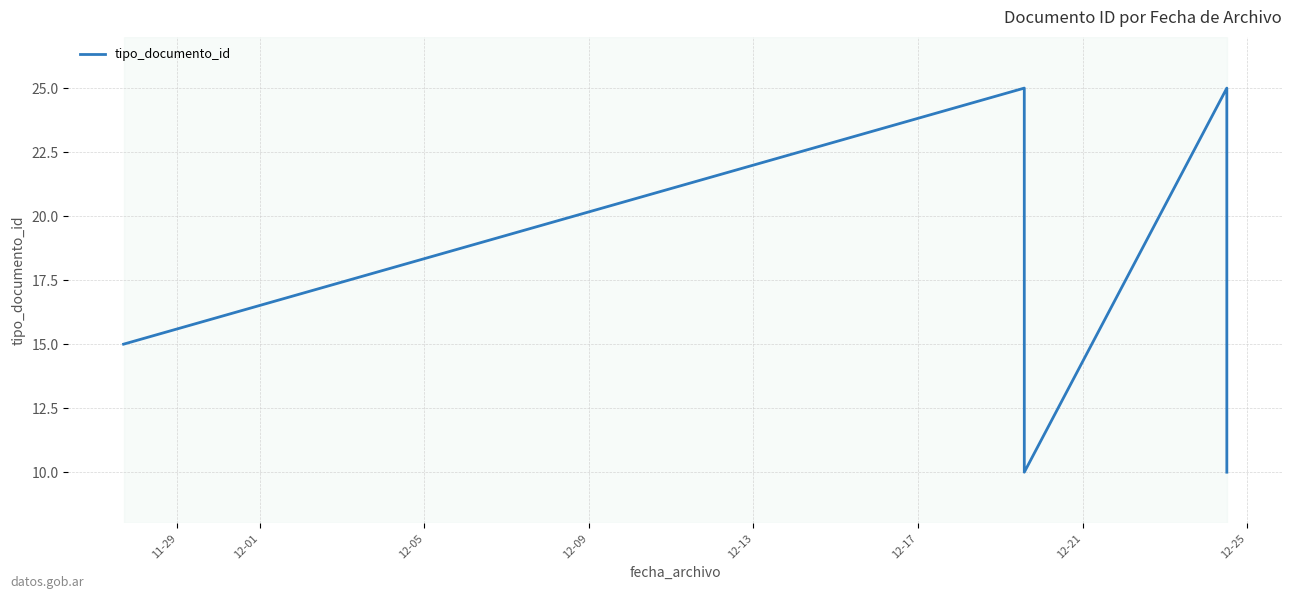

What is the minimum value shown in the chart?

10